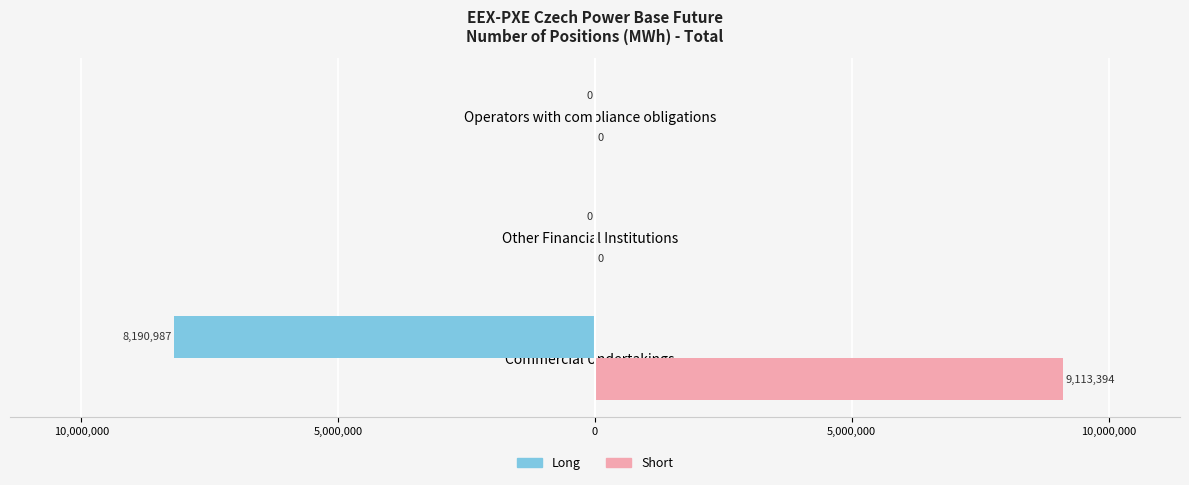

Which series has the largest range (max minus min)?

Short